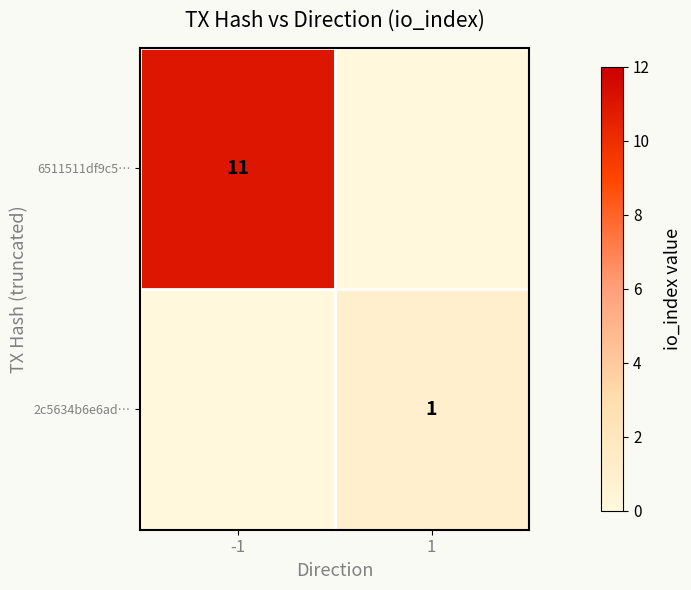

Is it true that 2c5634b6e6ad… equals 2 at 1?

False